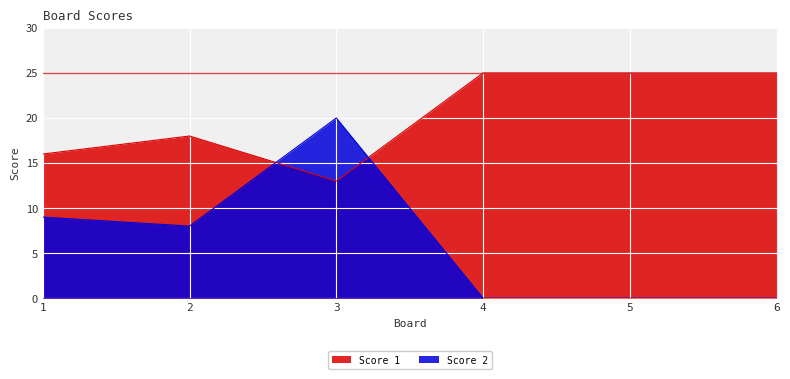

Reading left to right, list all the values displayed in this chart.

Score 1: 1=16	2=18	3=13	4=25	5=25	6=25
Score 2: 1=9	2=8	3=20	4=0	5=0	6=0